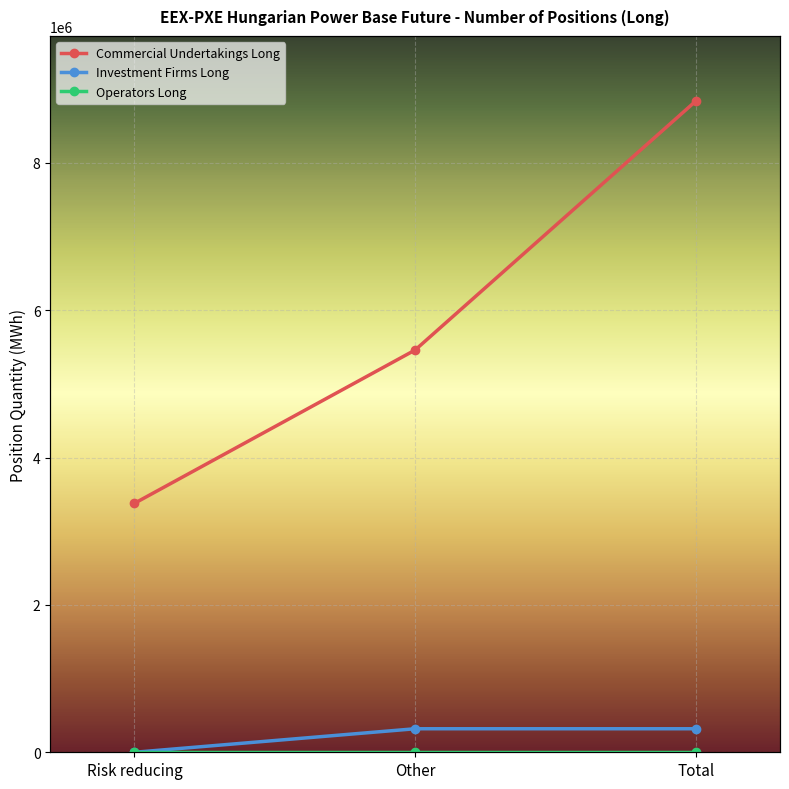

Rank the series at Risk reducing from lowest to highest value.

Investment Firms Long, Operators Long, Commercial Undertakings Long